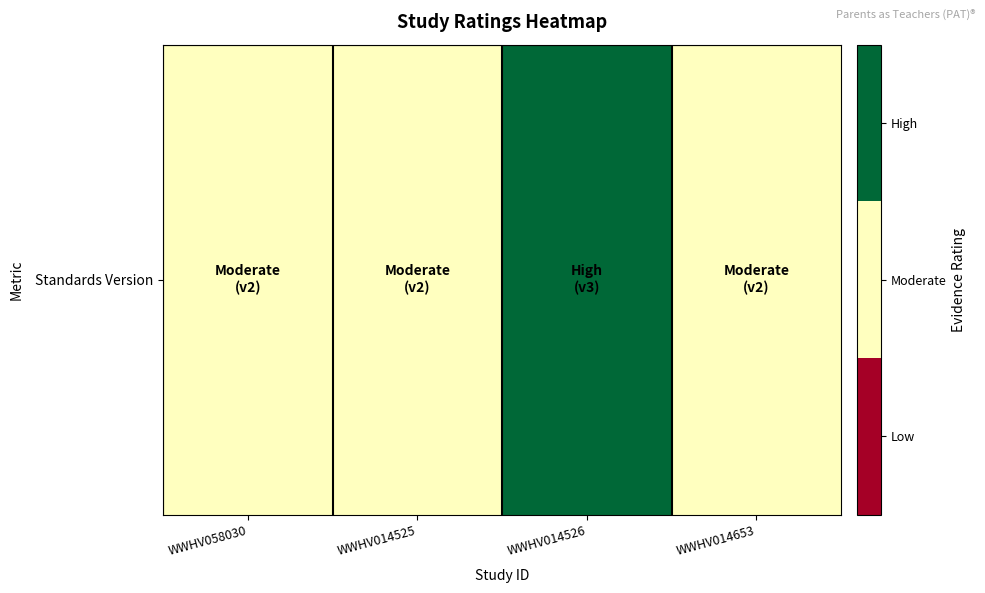

Reading left to right, extract all data points from this chart.

2	2	3	2